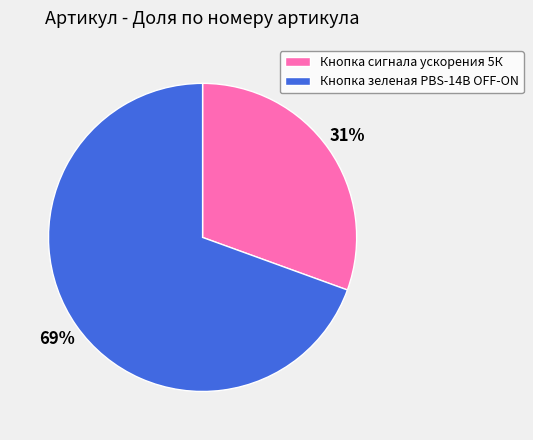

To the nearest percent, what is the combined percentage of Кнопка сигнала ускорения 5К and Кнопка зеленая PBS-14B OFF-ON?

100%